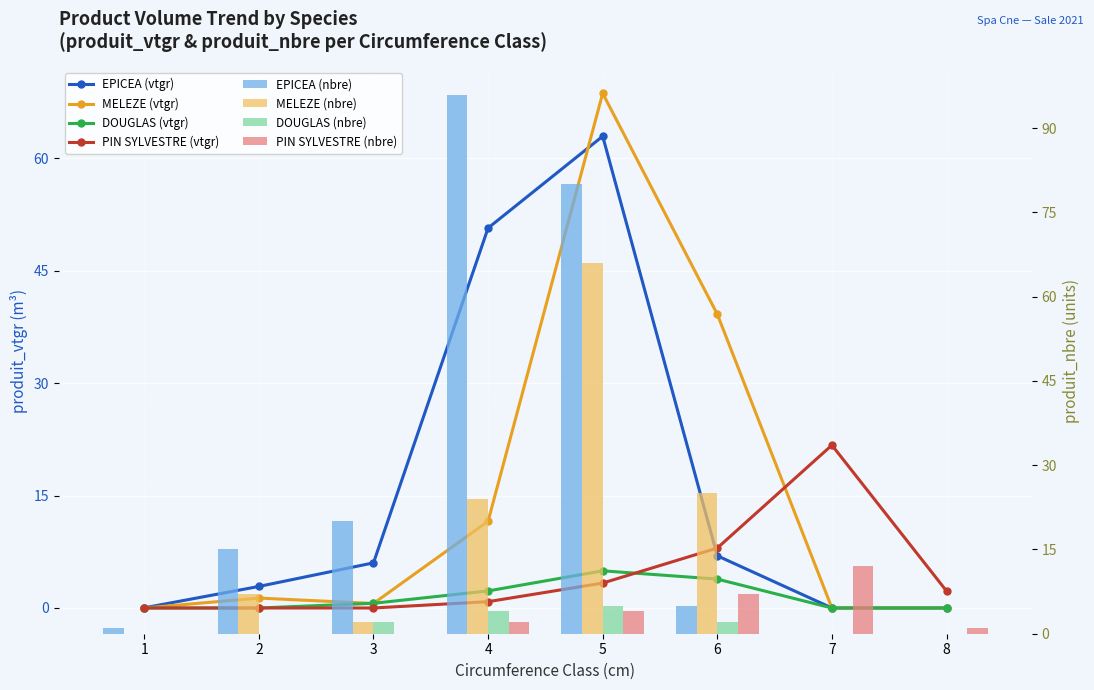

What is the total value across all series at 3?

7.2